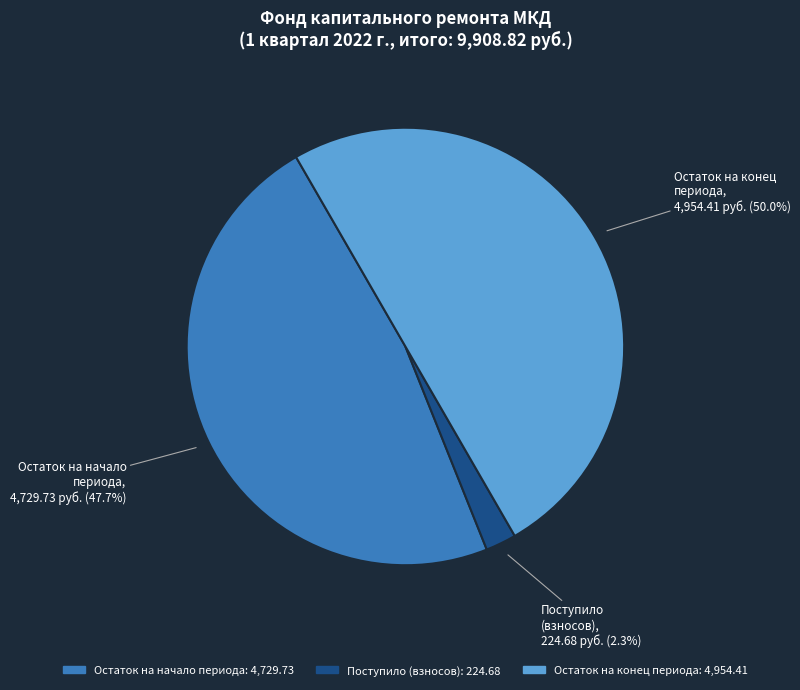

Rank the categories by value from lowest to highest.

Поступило (взносов), Остаток на начало периода, Остаток на конец периода